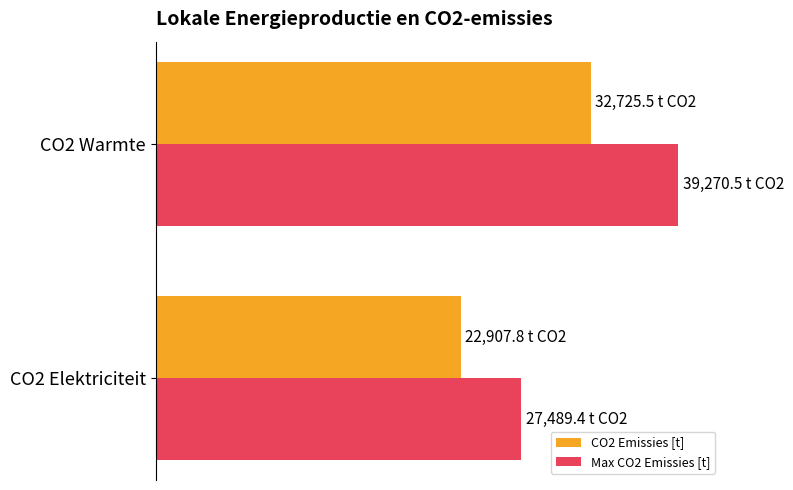

What are all the series names shown in the legend?

CO2 Emissies [t], Max CO2 Emissies [t]